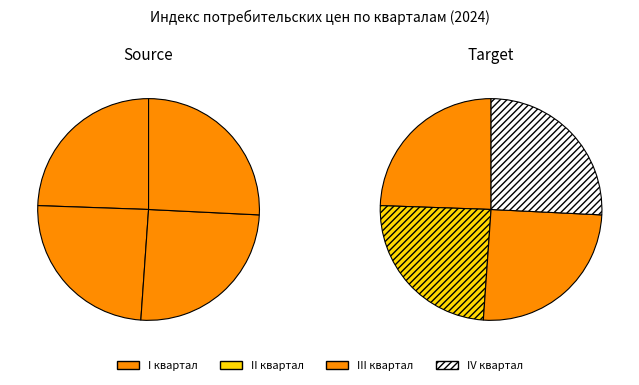

What percentage do III квартал and I квартал together represent?

49.8%